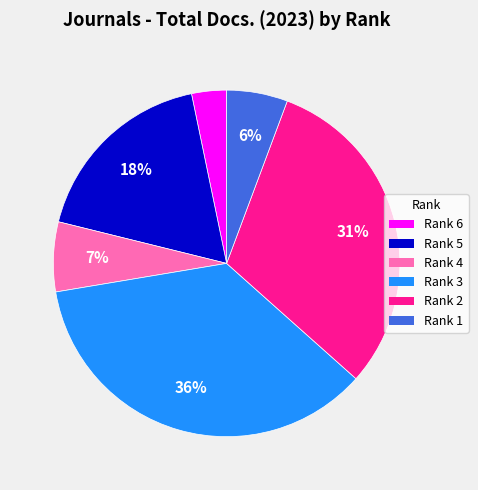

To the nearest percent, what percentage of the pie is Rank 3?

36%